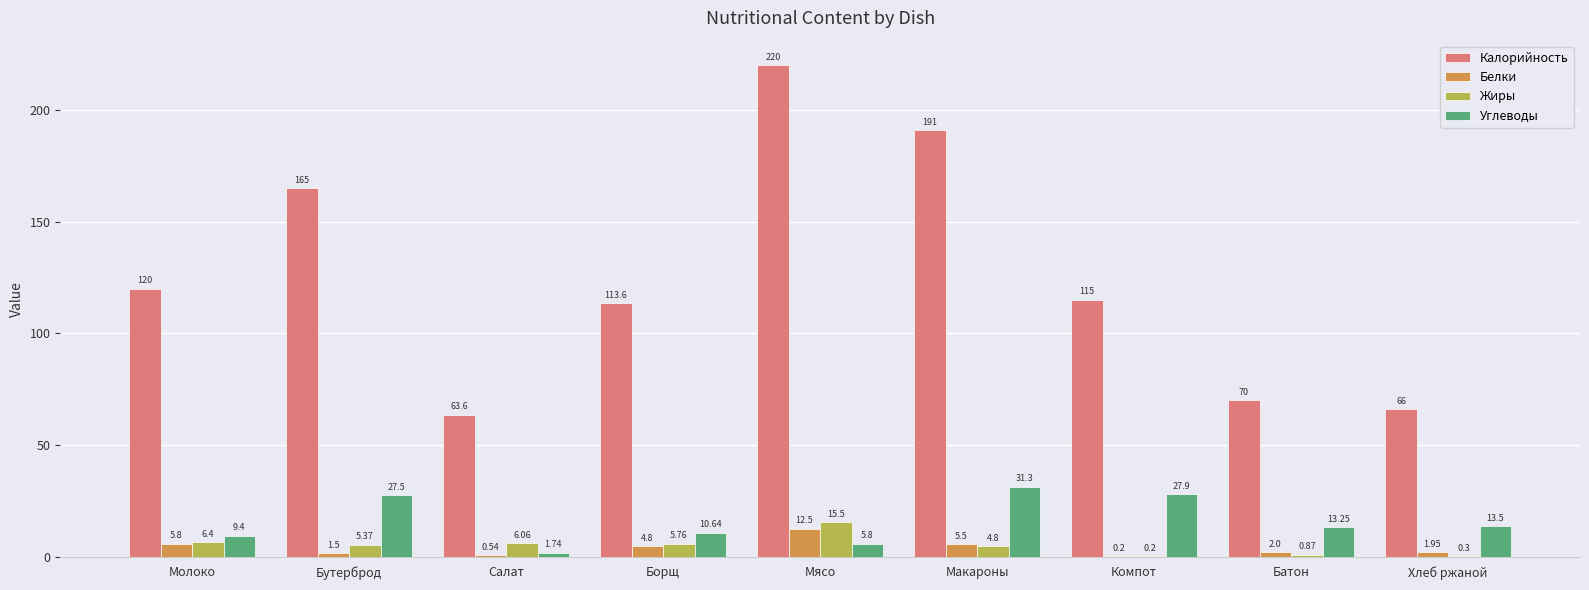

Between Бутерброд and Хлеб ржаной, which series saw the biggest shift?

Калорийность